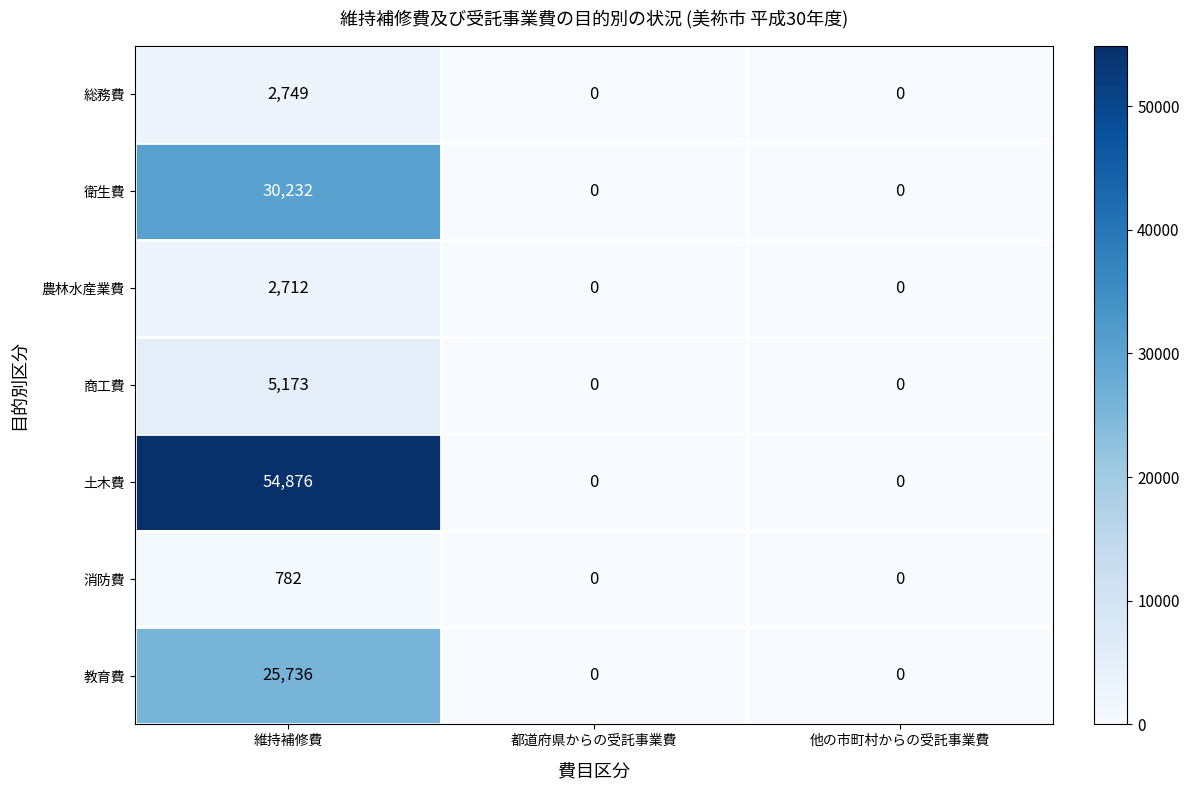

Count the number of categories in the chart.

3